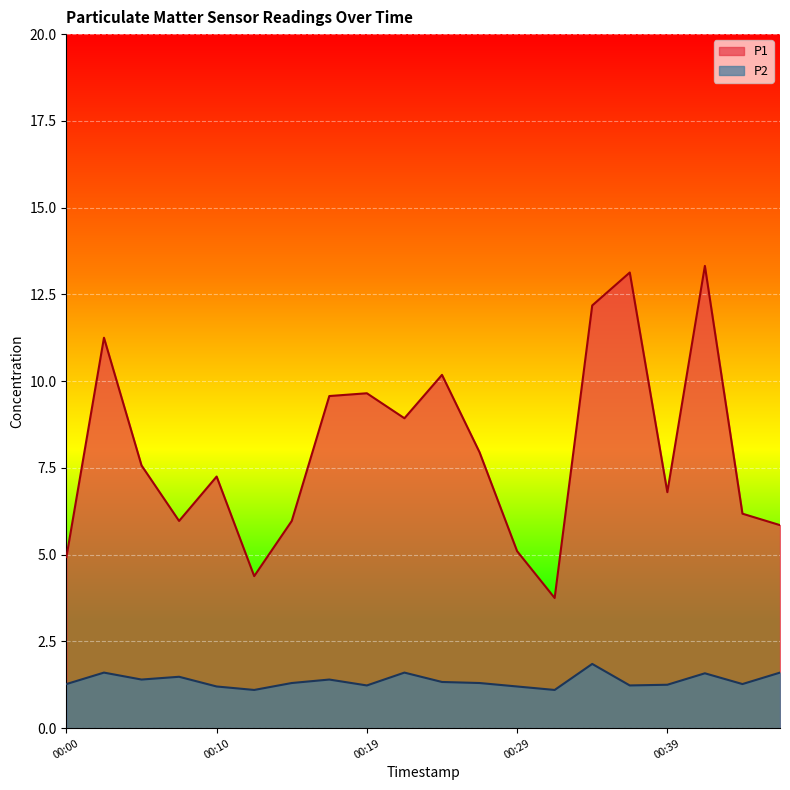

Which label corresponds to the smallest value in the chart?

00:12